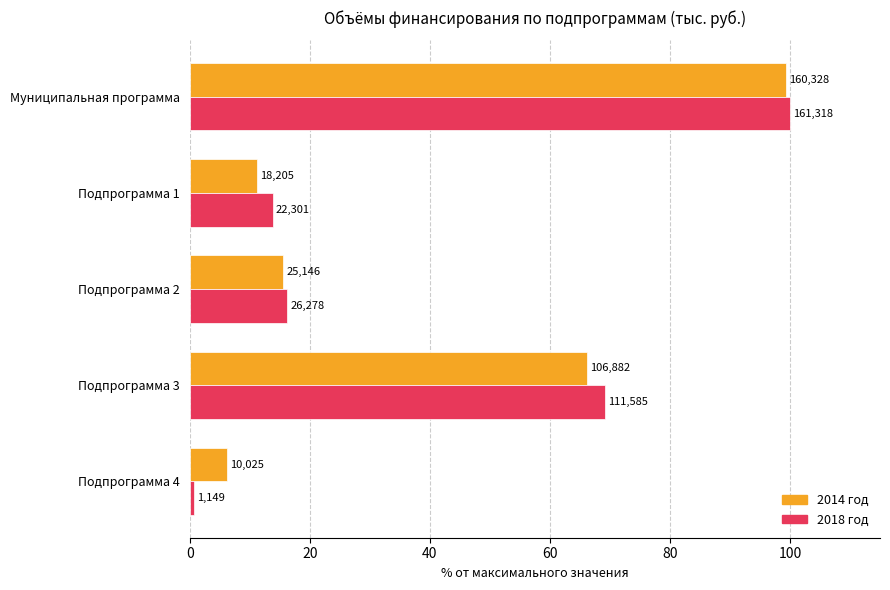

Does the chart contain stacked bars?

No